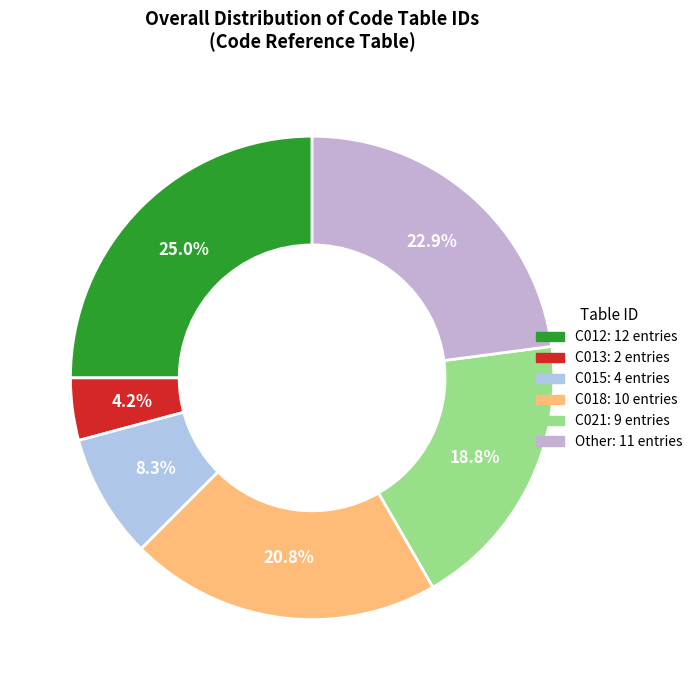

True or false: C012 accounts for 25% of the total.

True